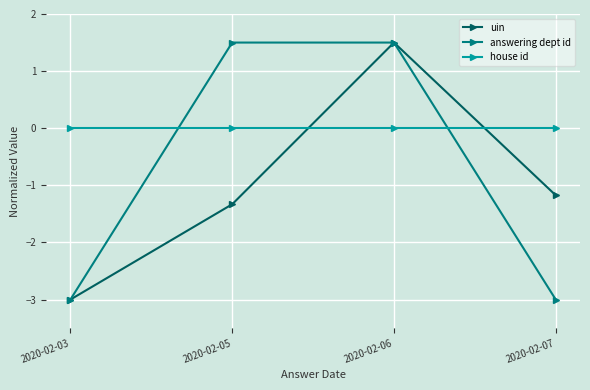

Between 2020-02-03 and 2020-02-07, which series saw the biggest shift?

uin